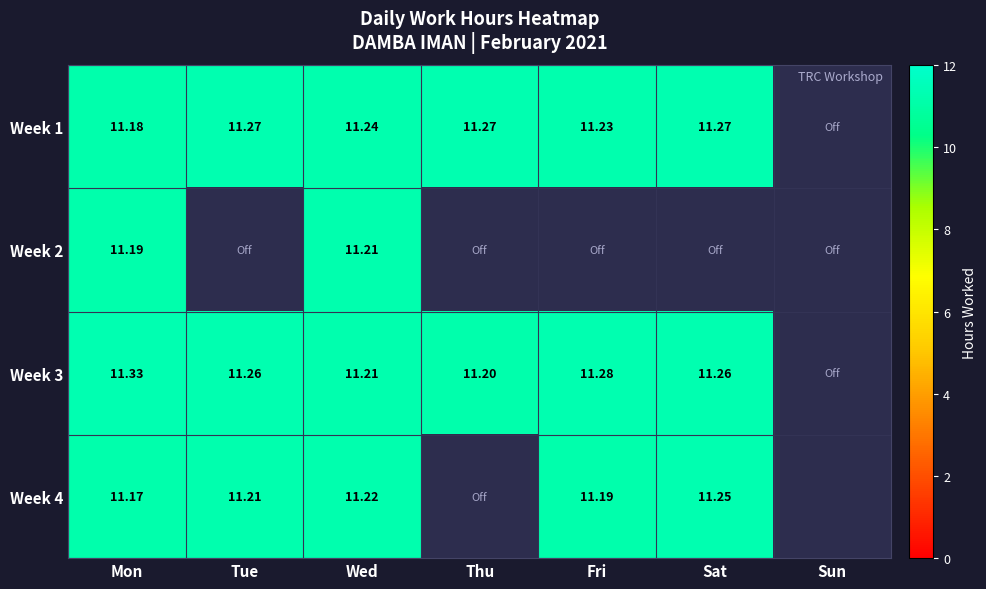

The Week 3 series shows 2.6 at Tue. True or false?

False